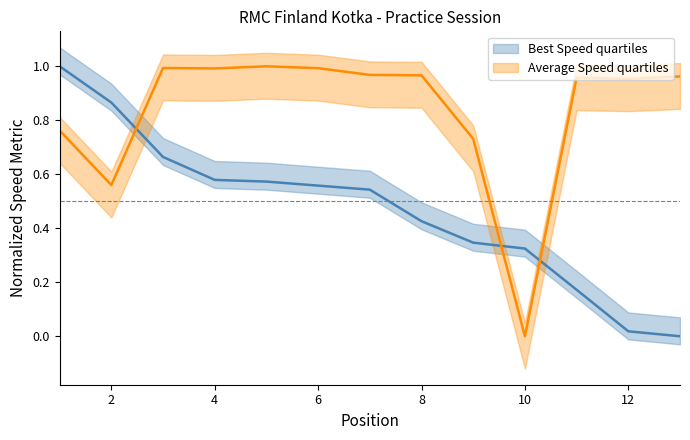

Does the chart have visible grid lines?

No